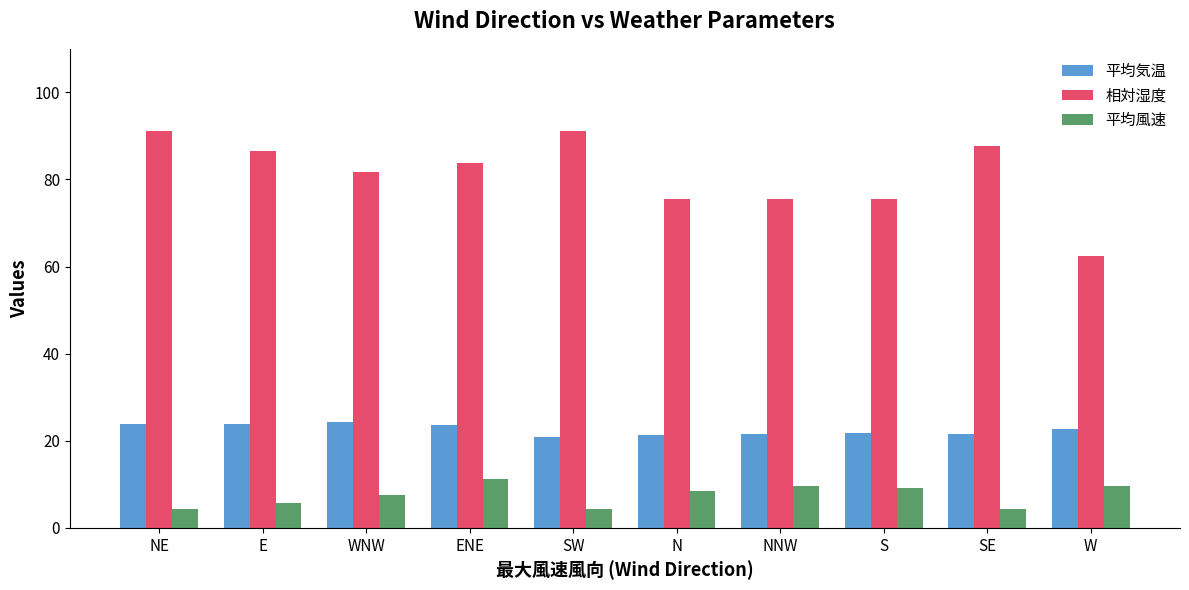

Is the value of 平均風速 at SE greater than the value of 平均気温 at WNW?

No